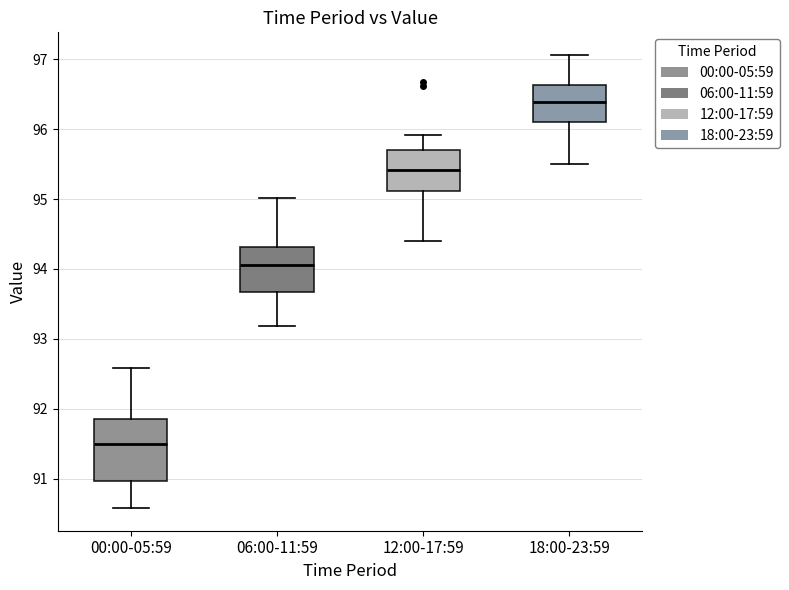

Reading left to right, read every box against the y-axis: the position of its median line, the range the box covers, and the ends of its whiskers. The values are not printed on the chart, so give them approximately, as read against the axis.

00:00-05:59: median 91.5, box 91.0 to 91.9, whiskers 90.6 to 92.6
06:00-11:59: median 94.1, box 93.7 to 94.3, whiskers 93.2 to 95.0
12:00-17:59: median 95.4, box 95.1 to 95.7, whiskers 94.4 to 95.9
18:00-23:59: median 96.4, box 96.1 to 96.6, whiskers 95.5 to 97.1